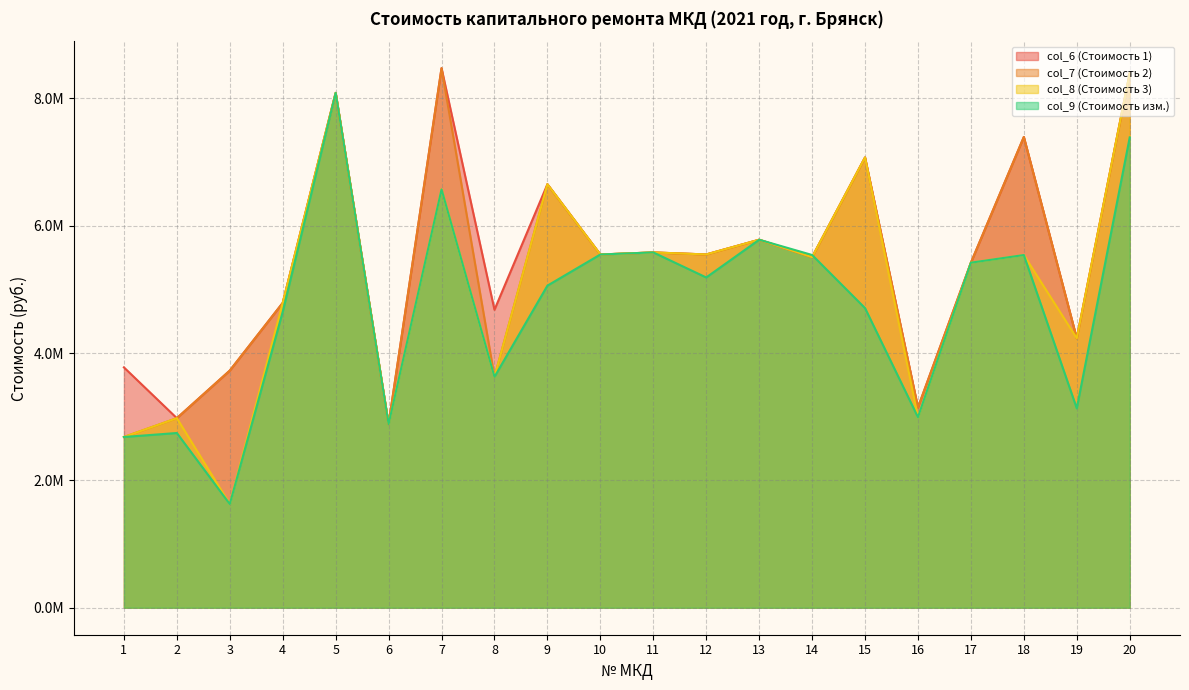

Is it true that col_8 (Стоимость 3) equals 4230613.7 at 19?

True